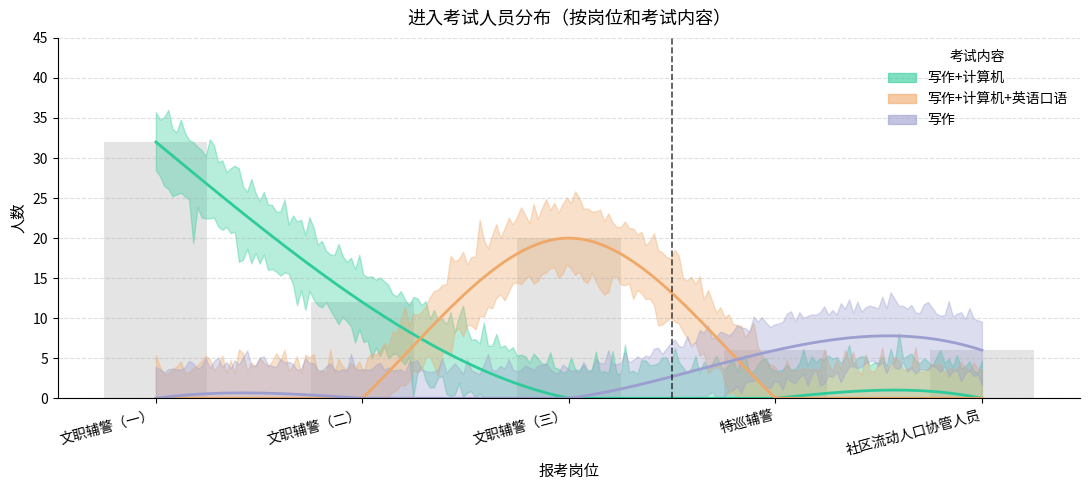

List the series in order of their peak value, lowest first.

写作, 写作+计算机+英语口语, 写作+计算机